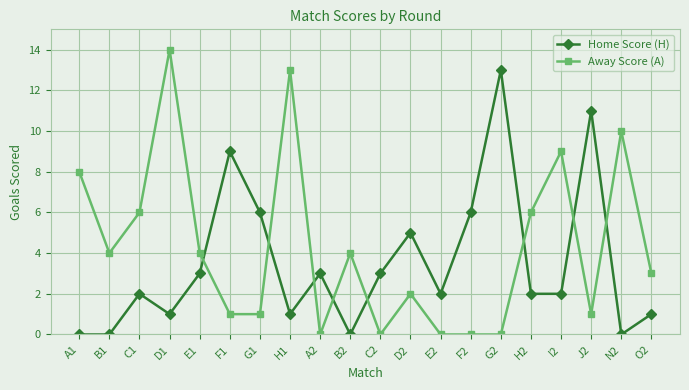

Where is the first local maximum for Away Score (A)?

D1